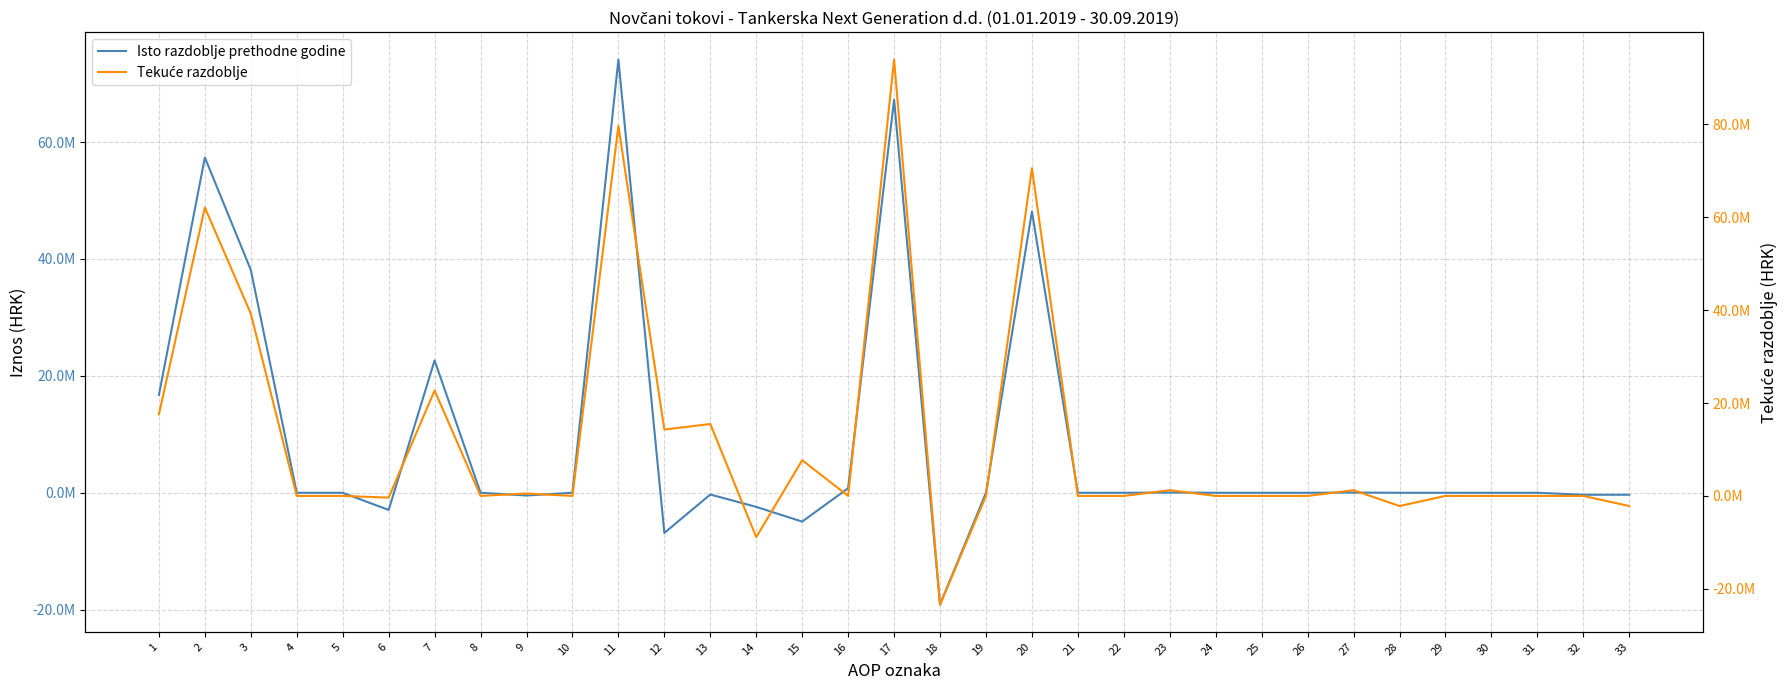

Rank the series at 9 from highest to lowest value.

Tekuće razdoblje, Isto razdoblje prethodne godine